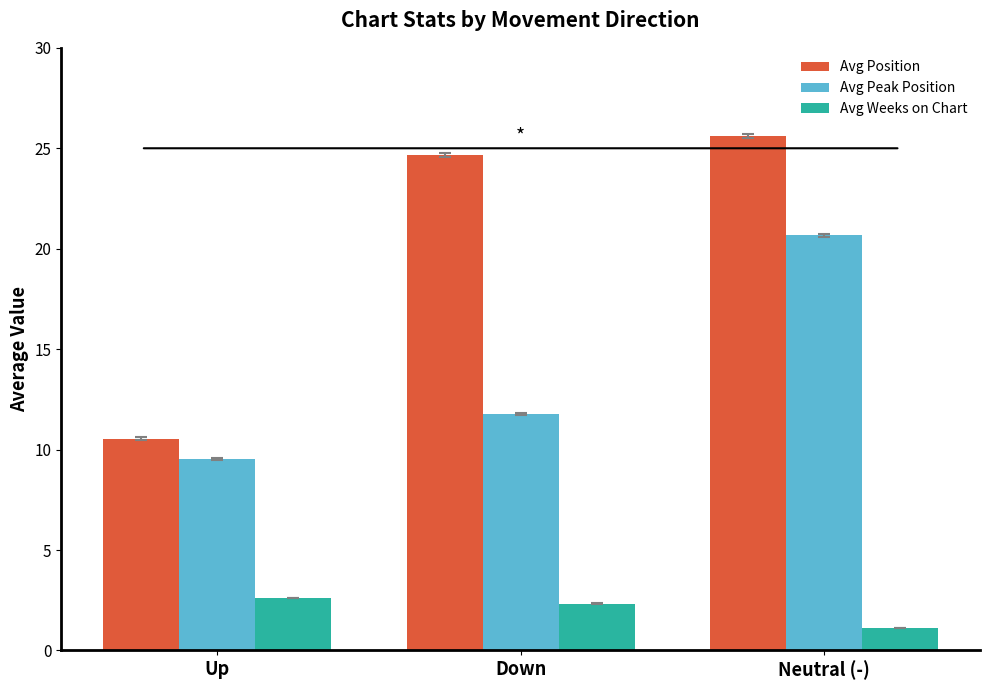

Is the value of Avg Position at Neutral (-) greater than the value of Avg Peak Position at Down?

Yes